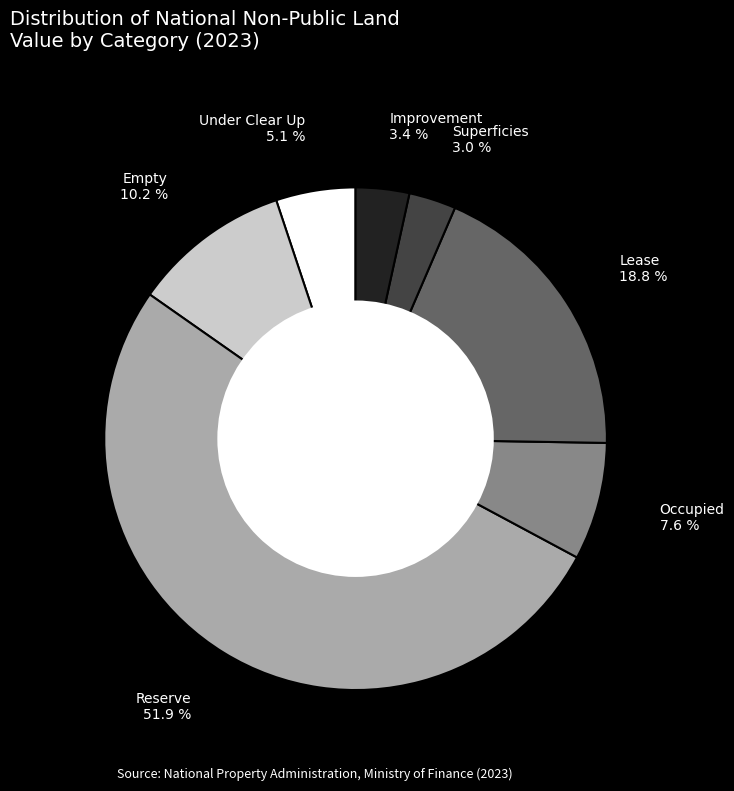

Does any single category account for the majority?

Yes